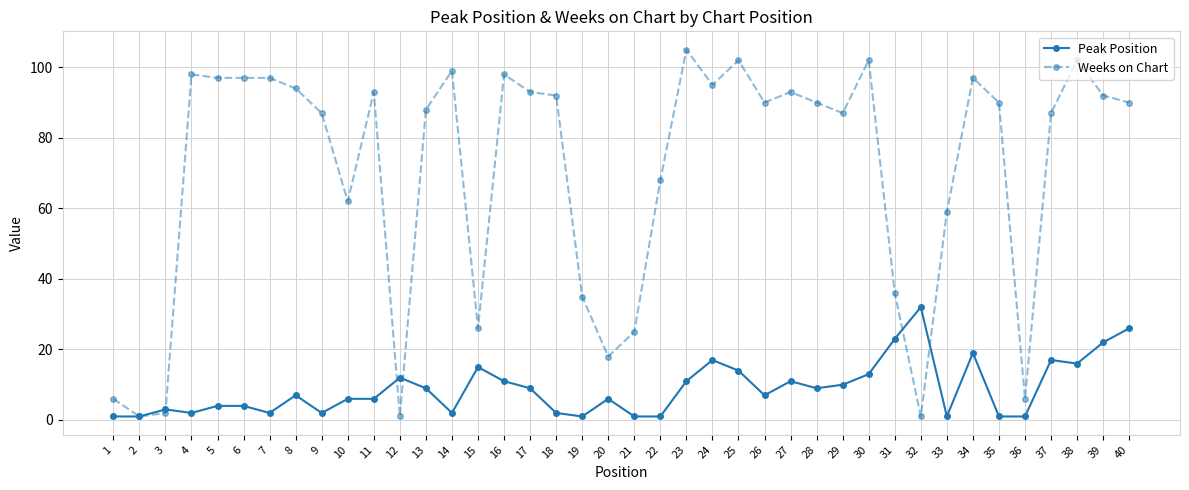

What is the greatest value displayed?

105